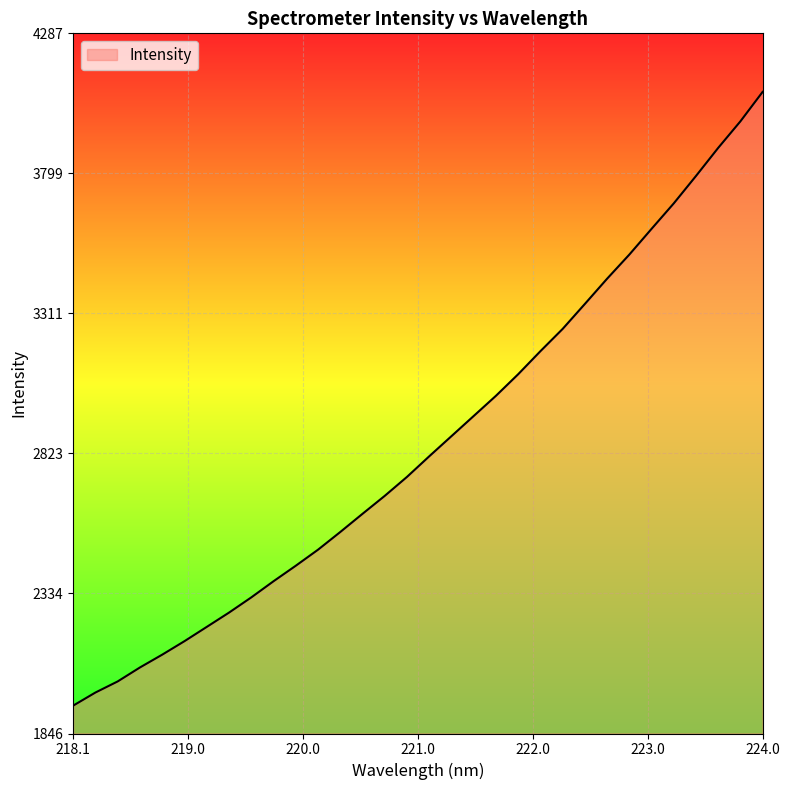

What is the smallest value displayed?

1943.6